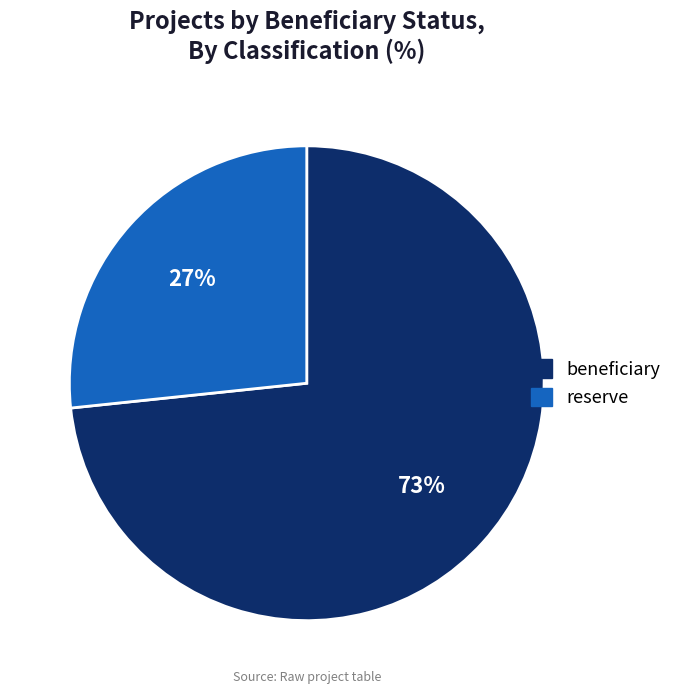

To the nearest percent, what is the average slice percentage?

50%